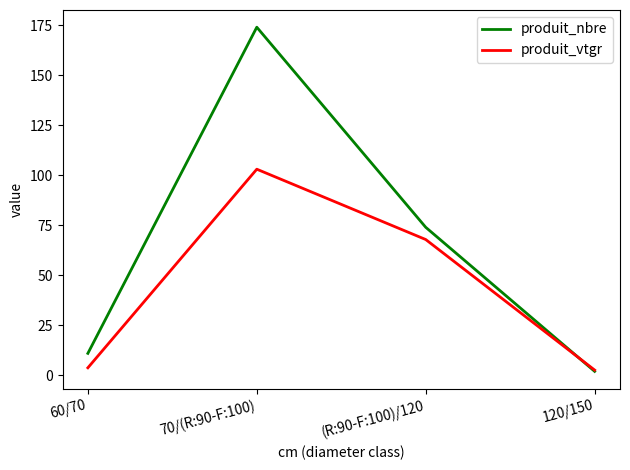

At how many categories does at least one series exceed 170?

1